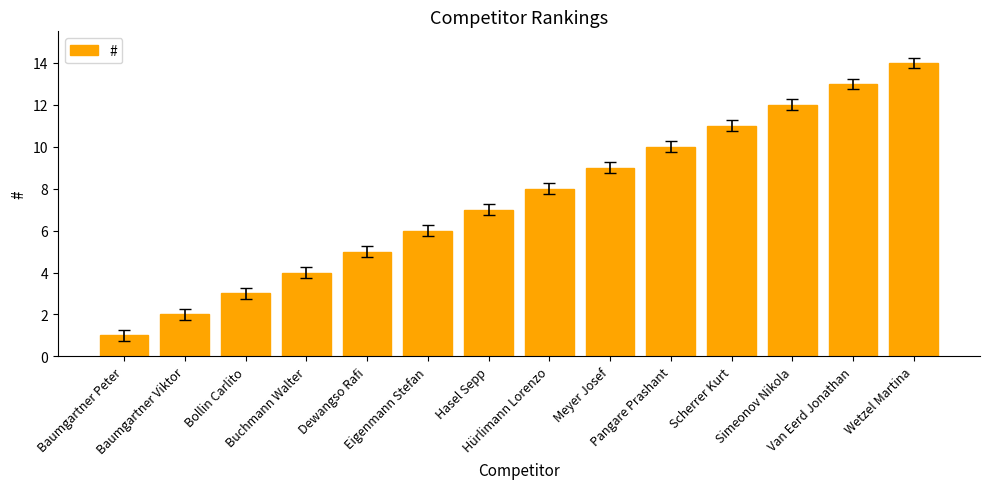

Rank the categories by value from highest to lowest.

Wetzel Martina, Van Eerd Jonathan, Simeonov Nikola, Scherrer Kurt, Pangare Prashant, Meyer Josef, Hürlimann Lorenzo, Hasel Sepp, Eigenmann Stefan, Dewangso Rafi, Buchmann Walter, Bollin Carlito, Baumgartner Viktor, Baumgartner Peter